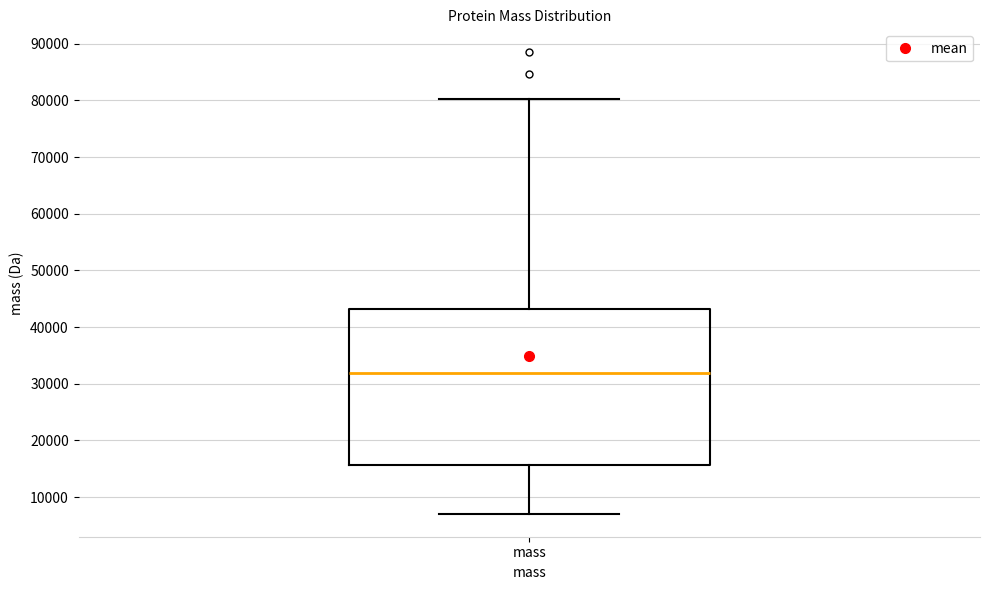

Where does the upper whisker of the box for mass end on the y-axis? The values are not printed on the chart, so give them approximately, as read against the axis.

80000